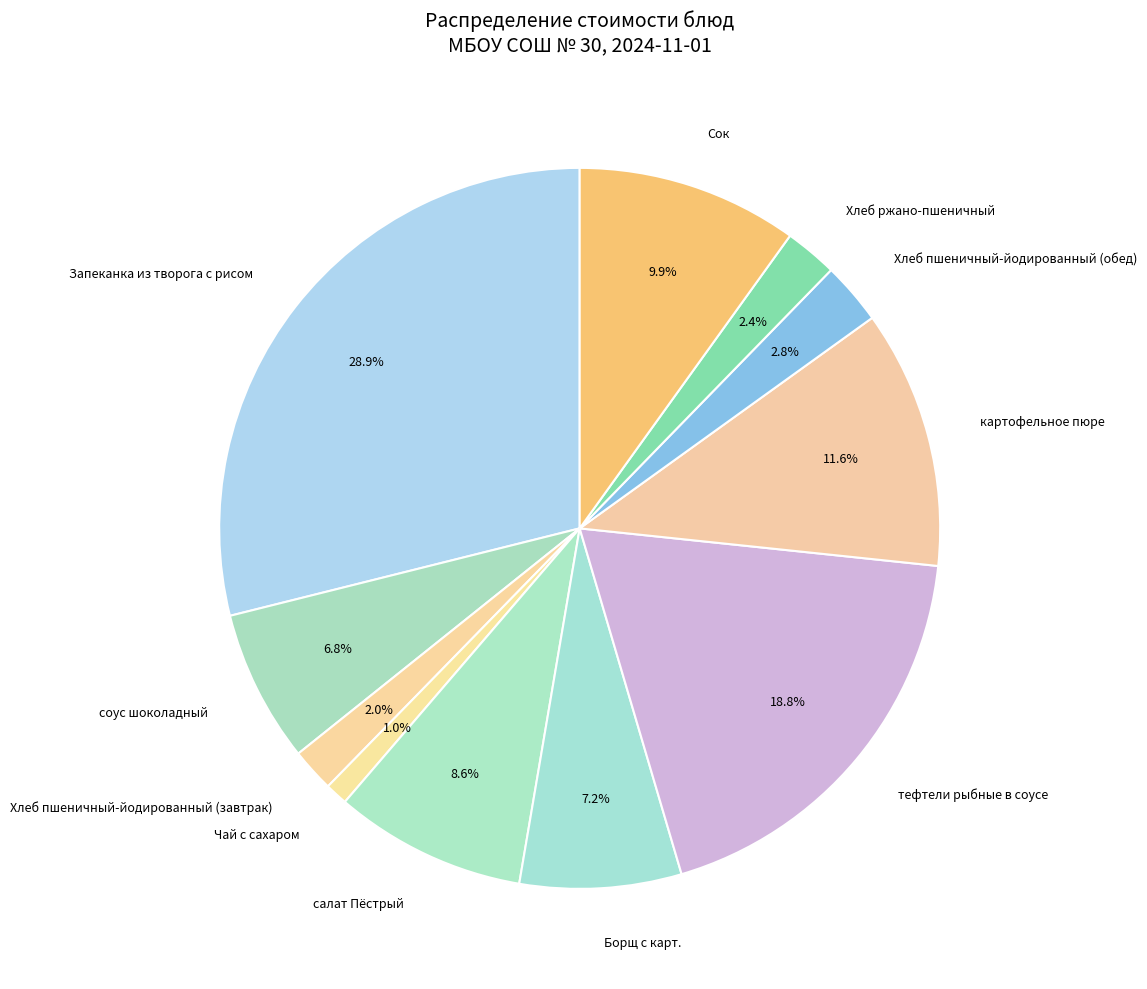

Is it true that Сок is 23% of the pie?

False